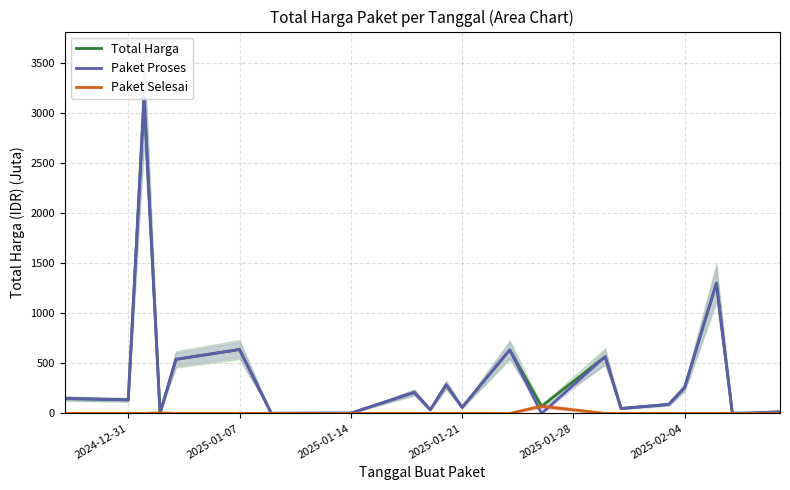

Which series has the largest range (max minus min)?

Paket Proses